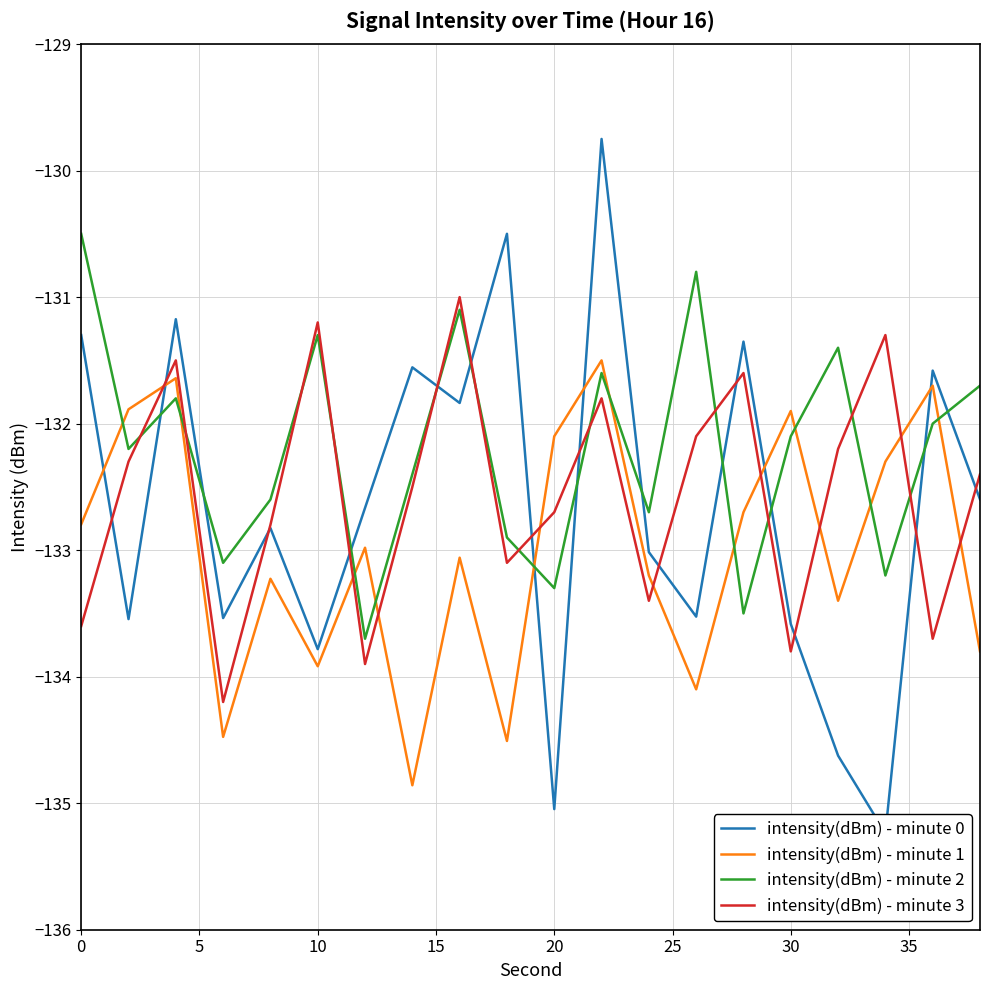

After their last crossing, which series has the higher values: intensity(dBm) - minute 3 or intensity(dBm) - minute 2?

intensity(dBm) - minute 2